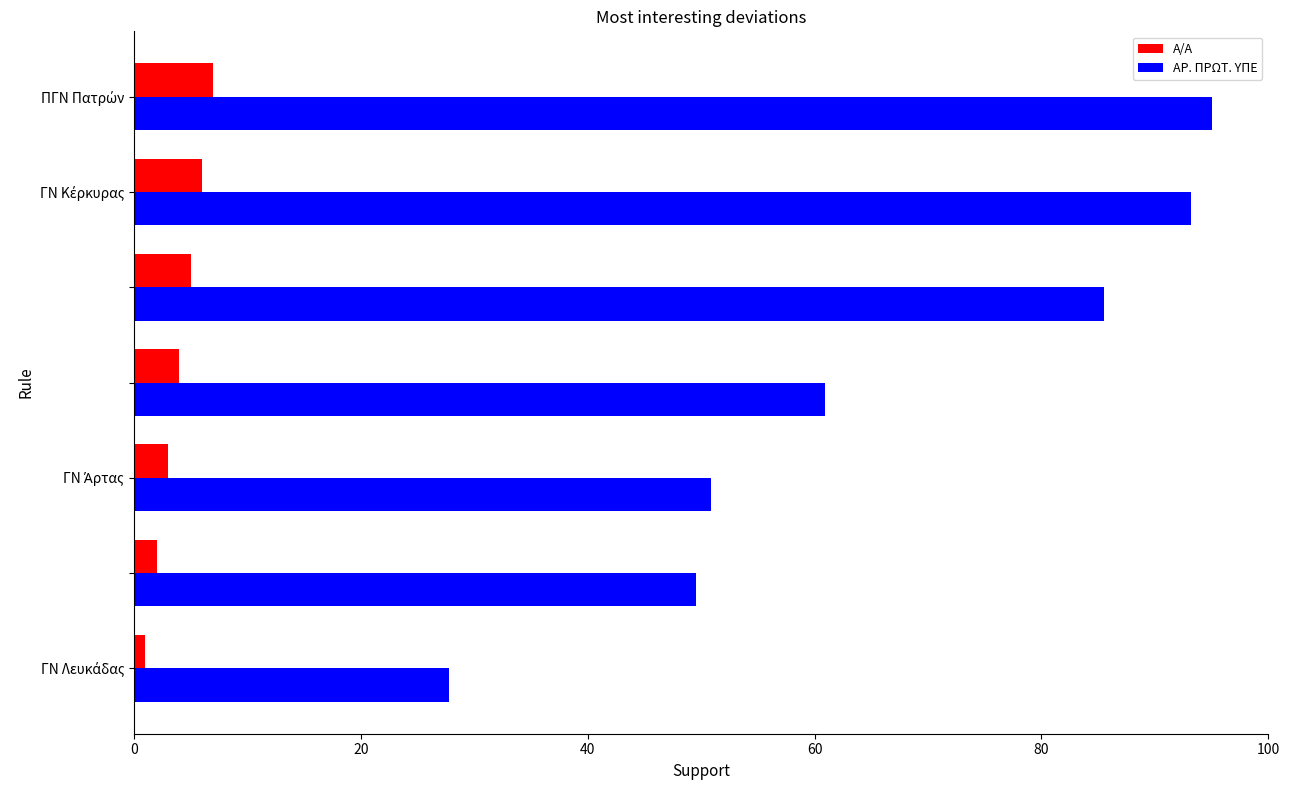

At how many categories does at least one series exceed 45?

6